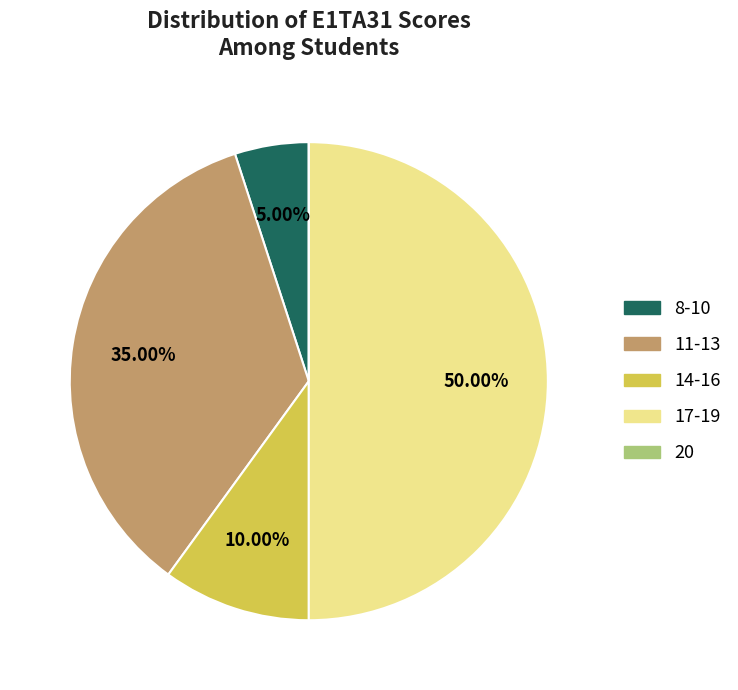

Do 14-16 and 17-19 together represent more than half of the pie?

Yes